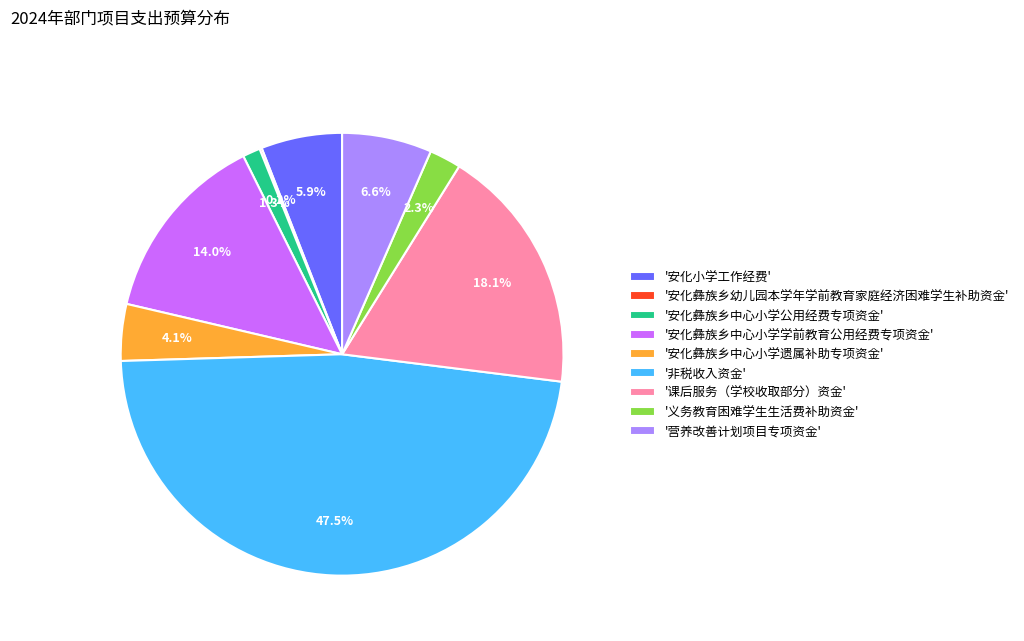

What is the largest slice in the pie chart?

'非税收入资金'